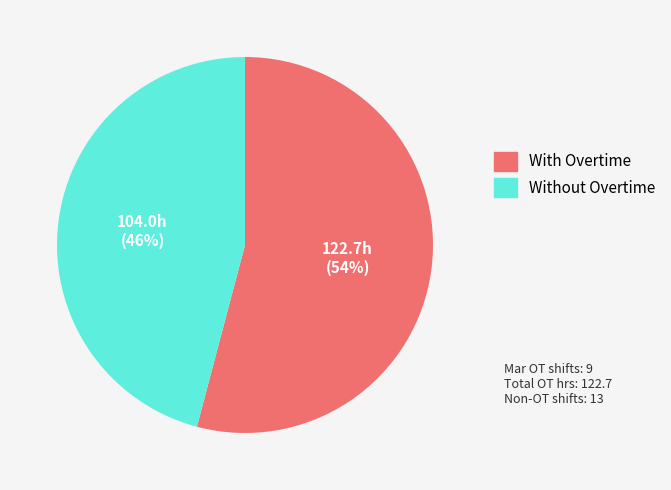

Is there any slice that represents more than half of the pie?

Yes